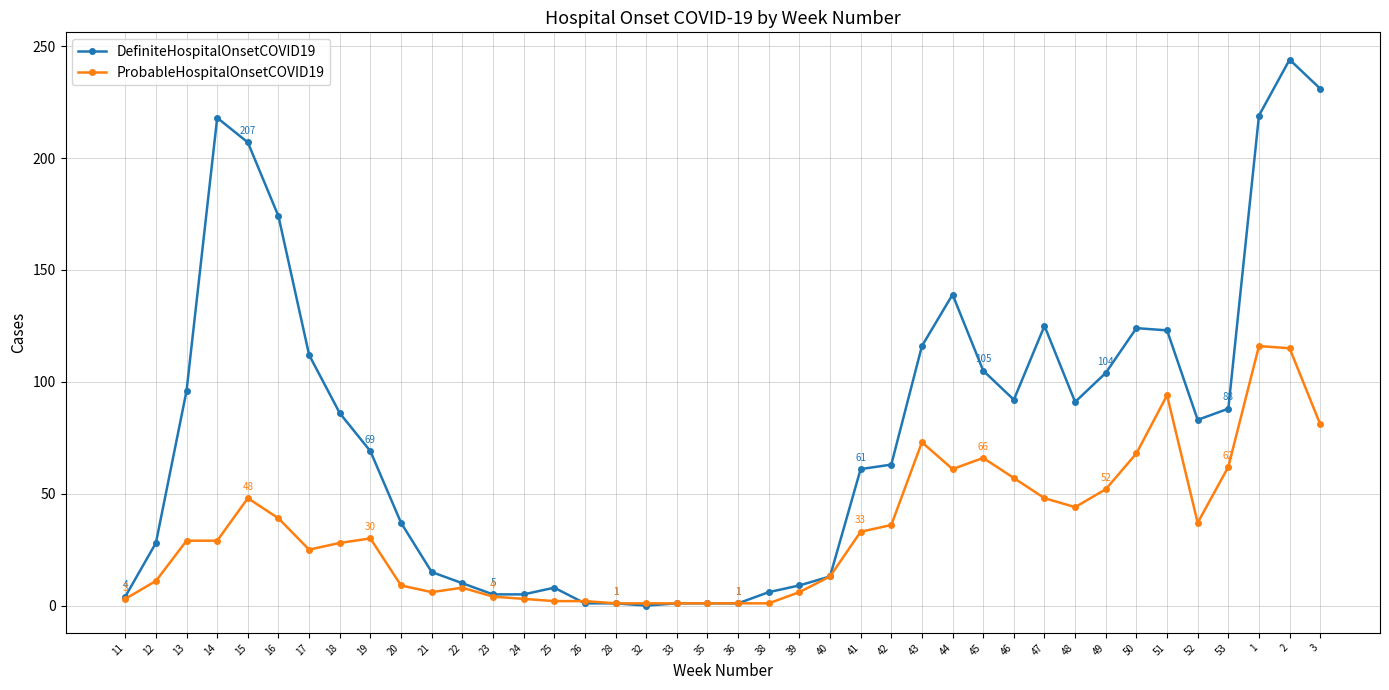

What is the label of the 21st point from the left?

36